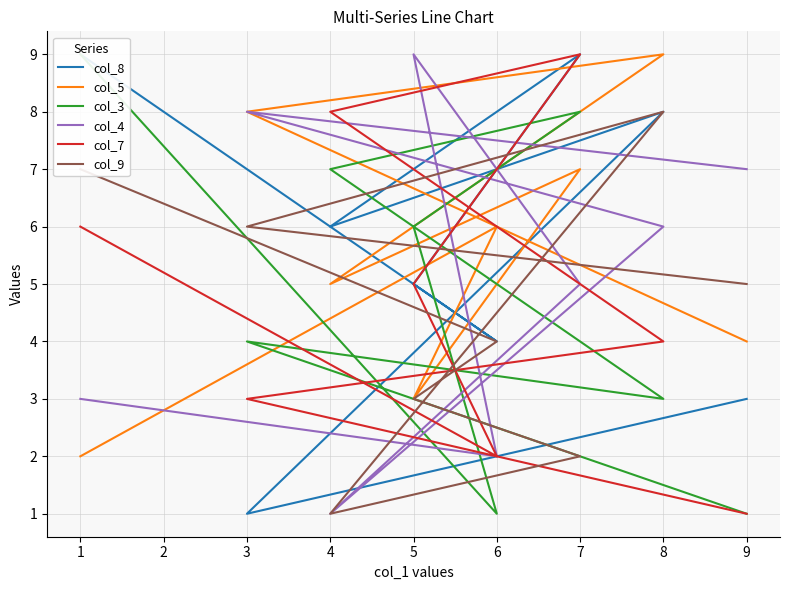

What are all the series names shown in the legend?

col_8, col_5, col_3, col_4, col_7, col_9